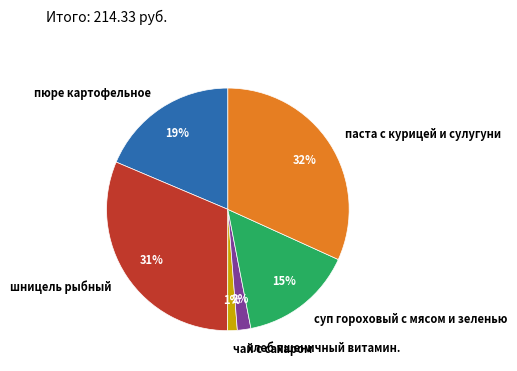

To the nearest percent, what percentage of the pie is хлеб пшеничный витамин.?

2%